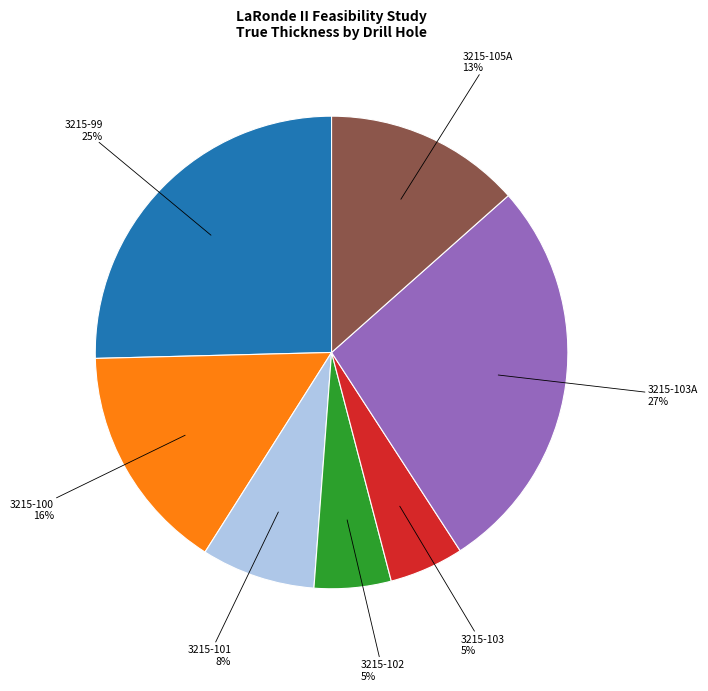

The 3215-101 slice represents 16% of the pie. True or false?

False